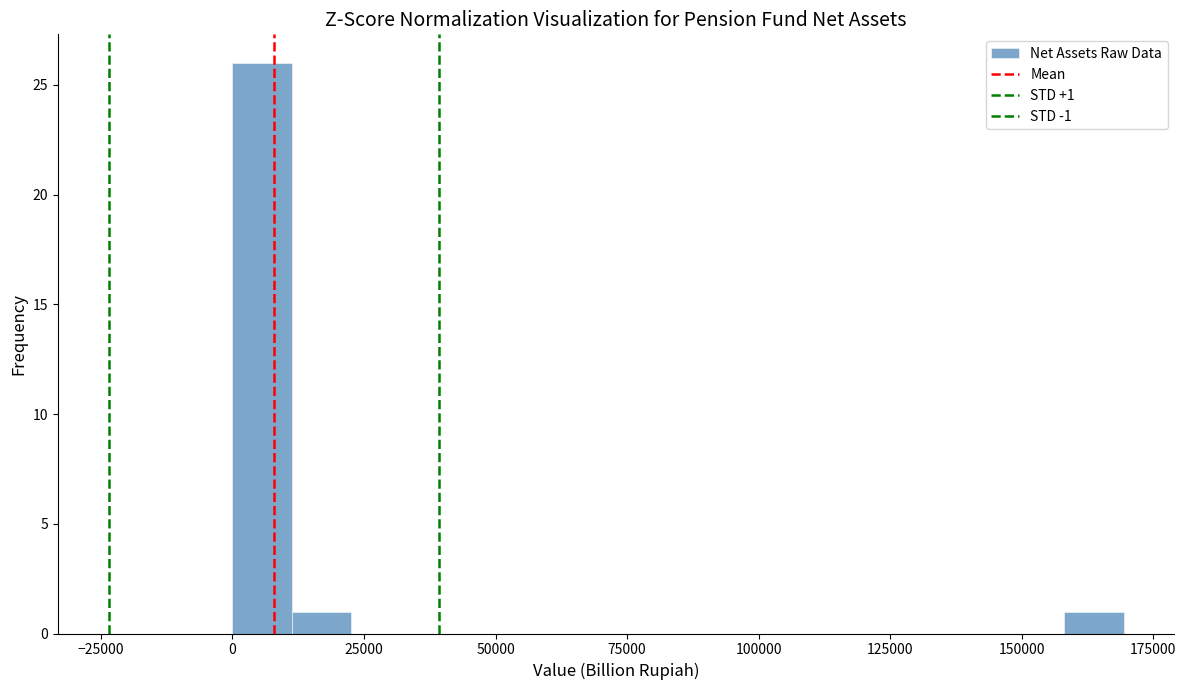

Read against the x-axis, roughly where is the centre of the tallest bar?

5000